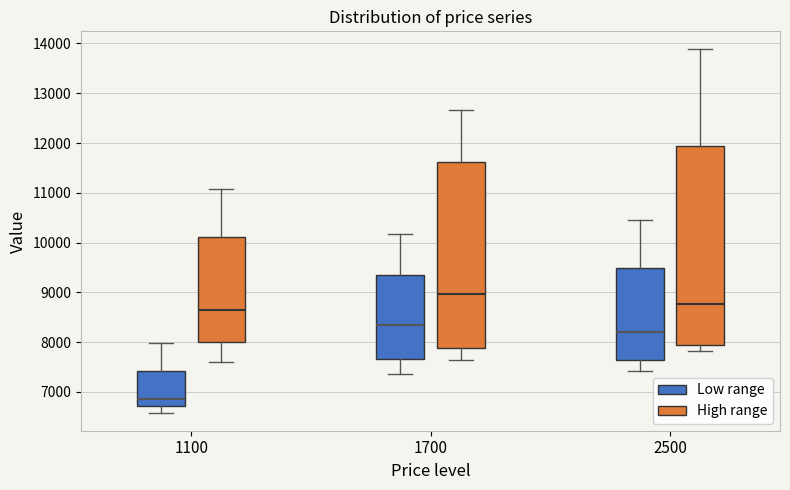

Which box's median line is the lowest?

1100 (Low range)